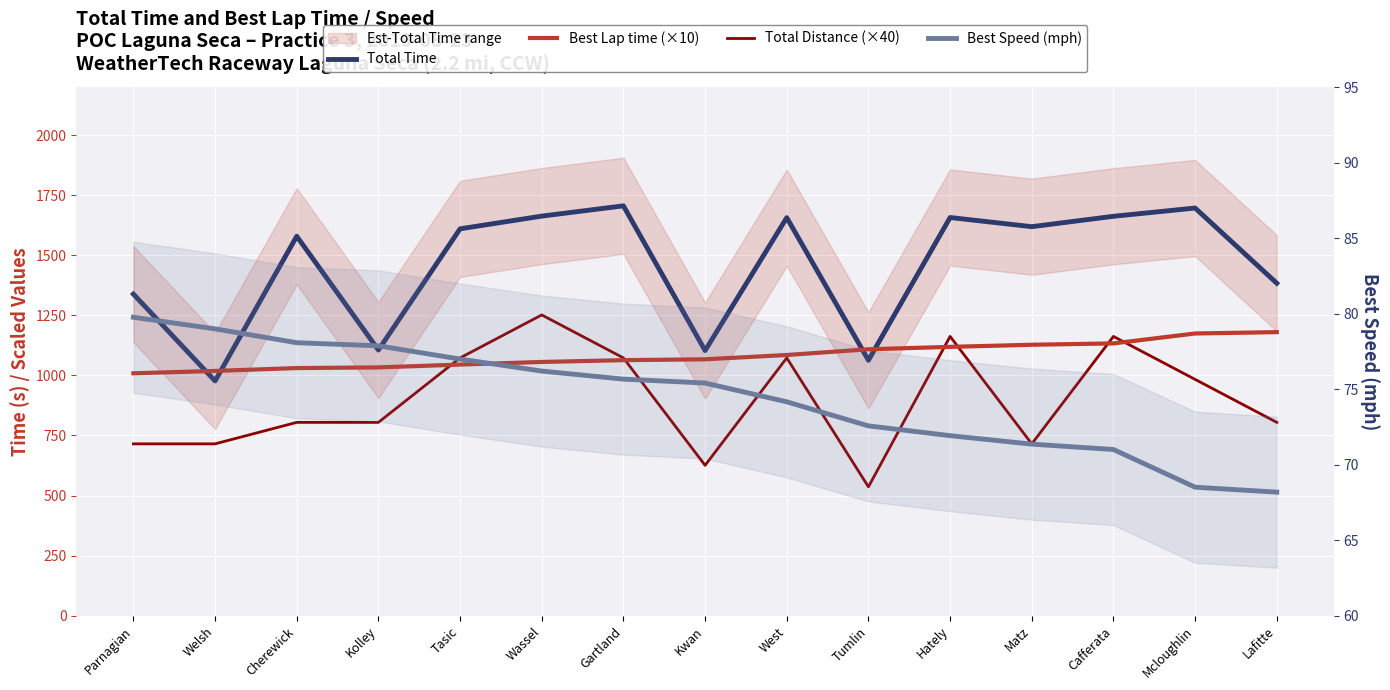

Which series has the widest spread of values?

Total Time